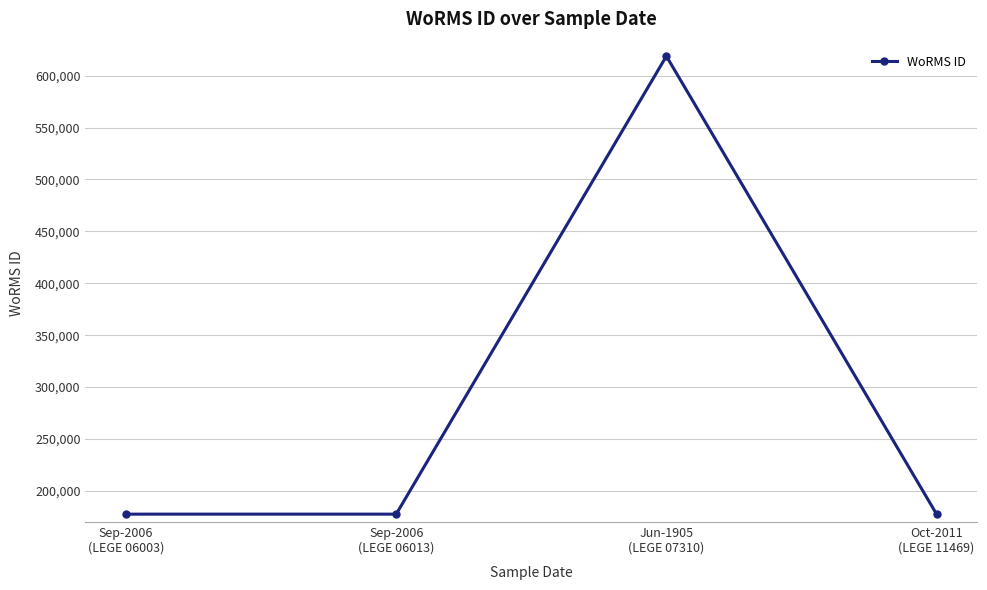

What is the minimum value shown in the chart?

177595